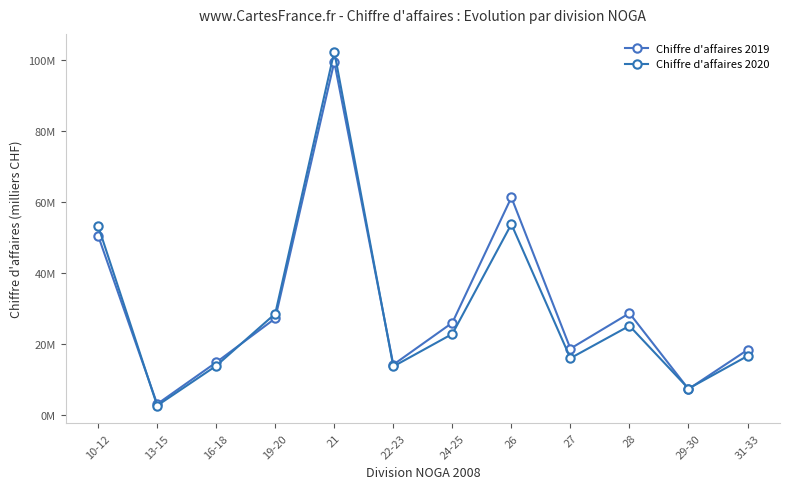

What are all the series names shown in the legend?

Chiffre d'affaires 2019, Chiffre d'affaires 2020